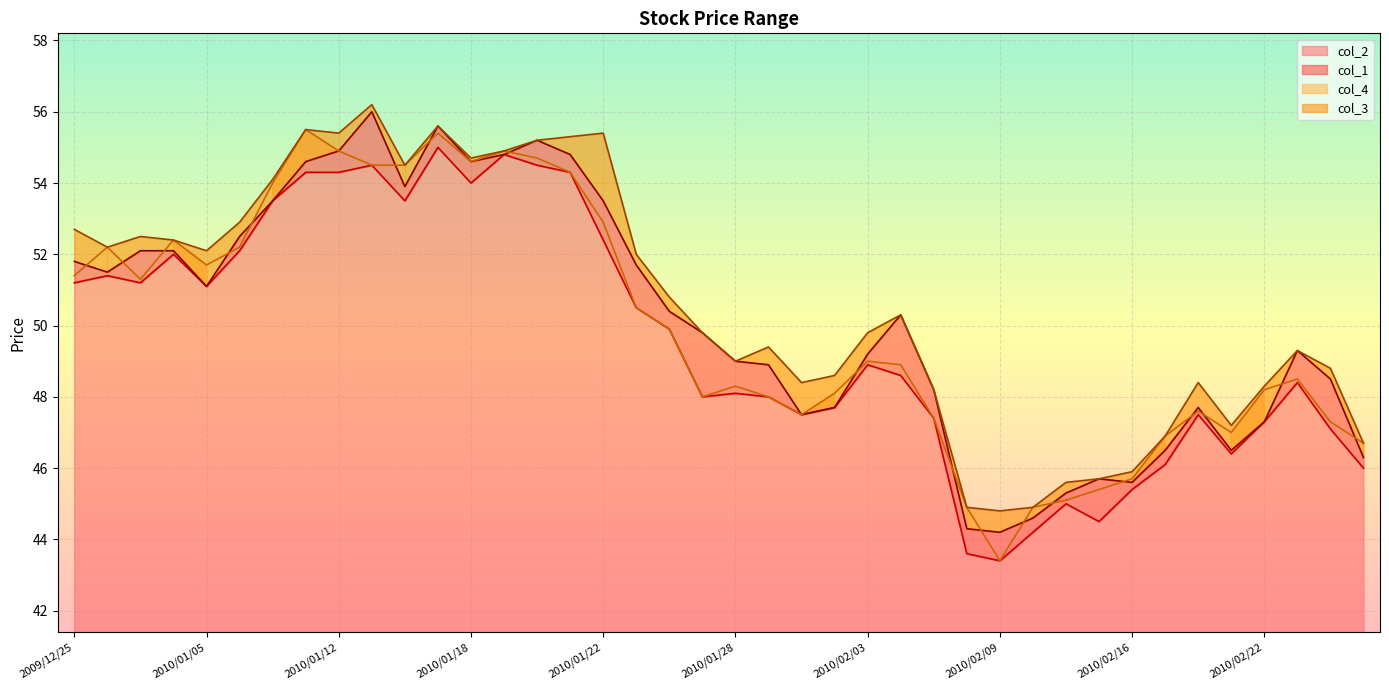

How many interior local valleys does the col_3 series have?

9